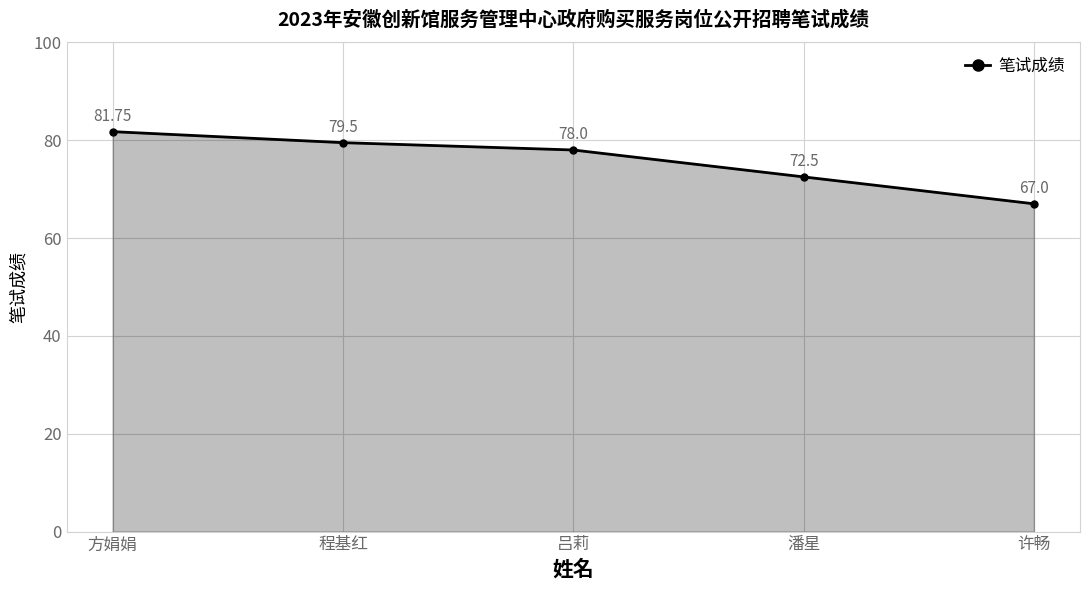

What value does the data have at 许畅?

67.0